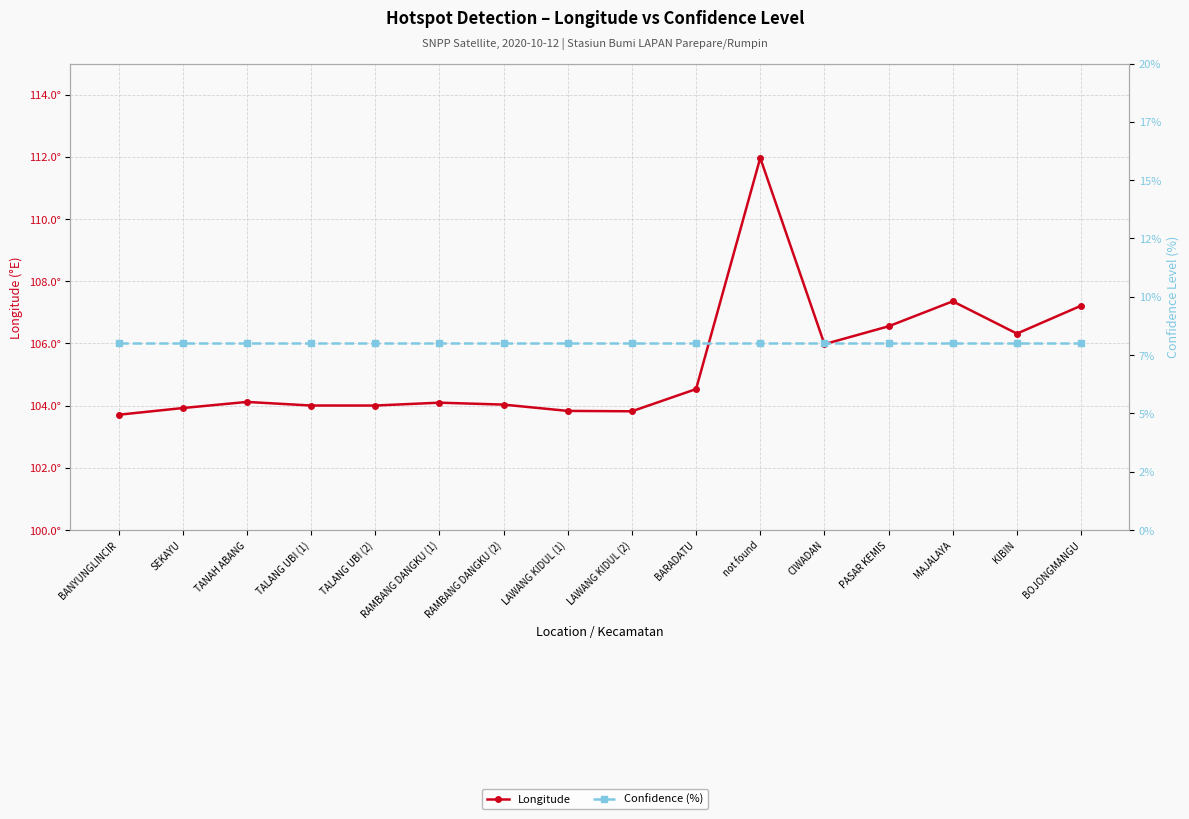

At which category does Longitude reach its first local valley?

TALANG UBI (2)